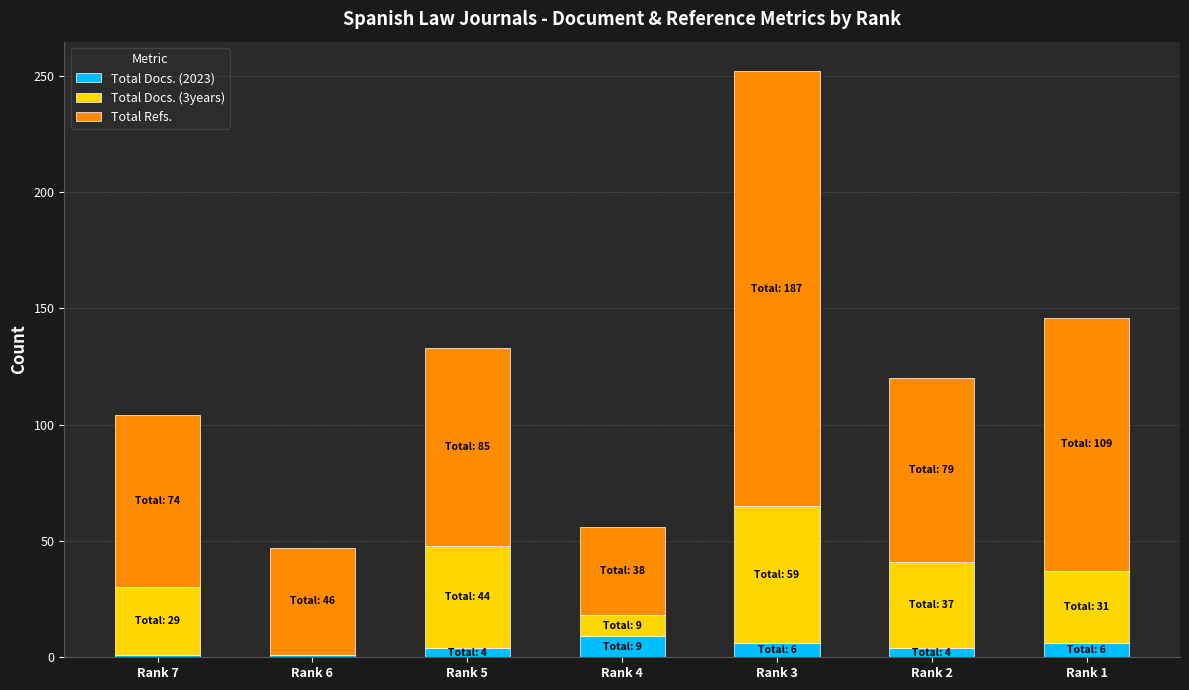

Reading right to left, transcribe the values for Total Docs. (2023).

Rank 1=6	Rank 2=4	Rank 3=6	Rank 4=9	Rank 5=4	Rank 6=1	Rank 7=1